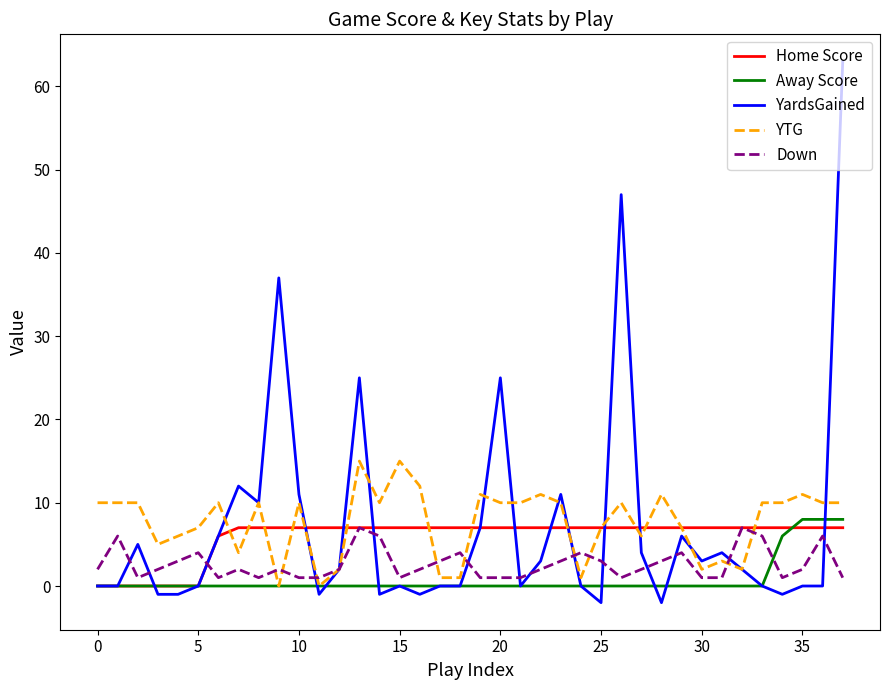

Does the chart display data point markers on the line(s)?

No